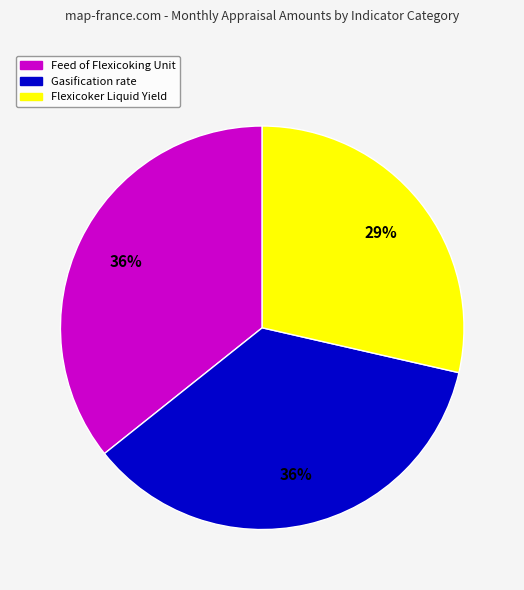

How many segments does this pie chart have?

3